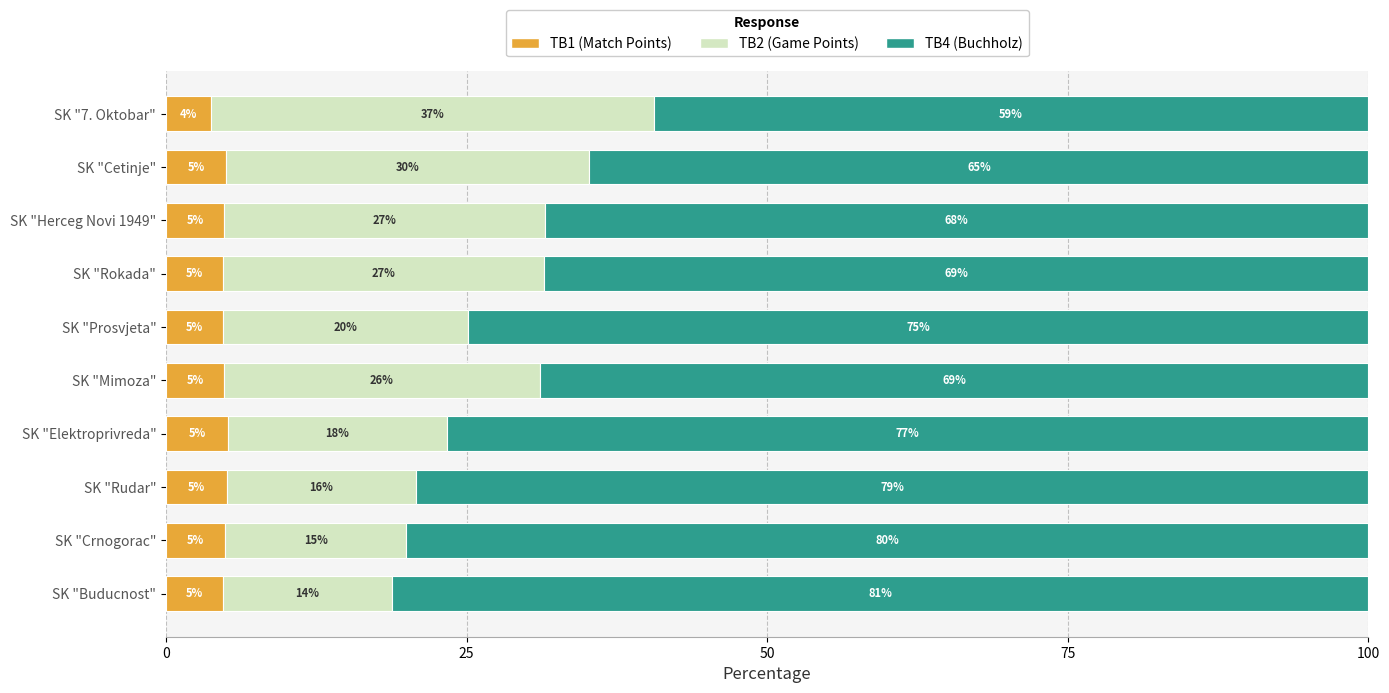

Is it true that TB1 (Match Points) equals 4.7 at SK "Rokada"?

True